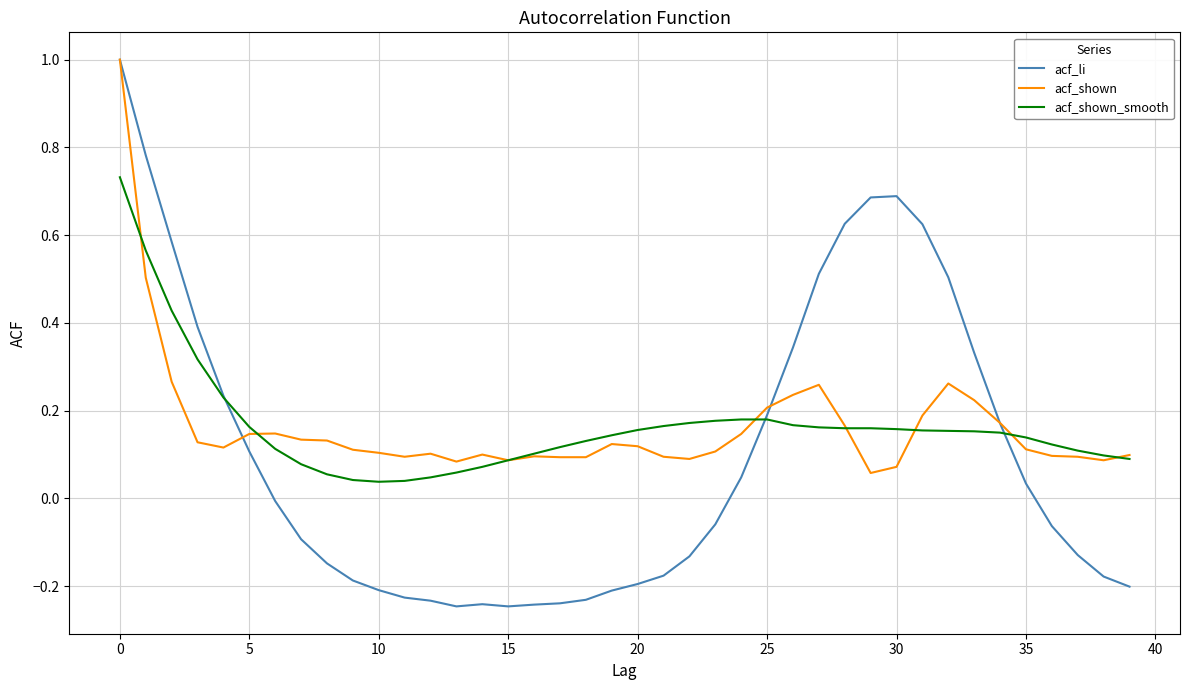

Which series has the widest spread of values?

acf_li